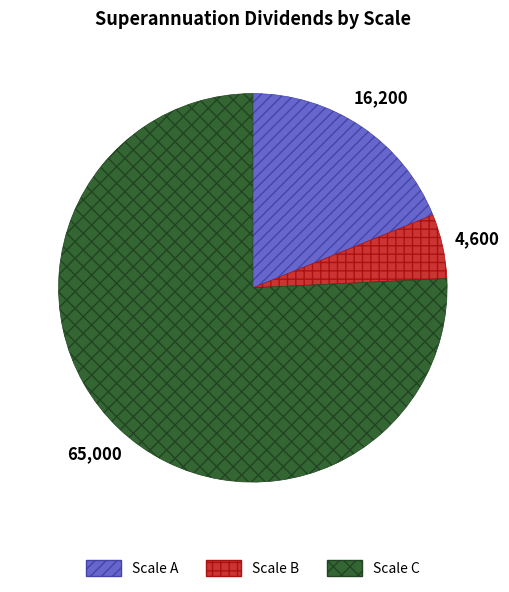

Is there any slice that represents more than half of the pie?

Yes